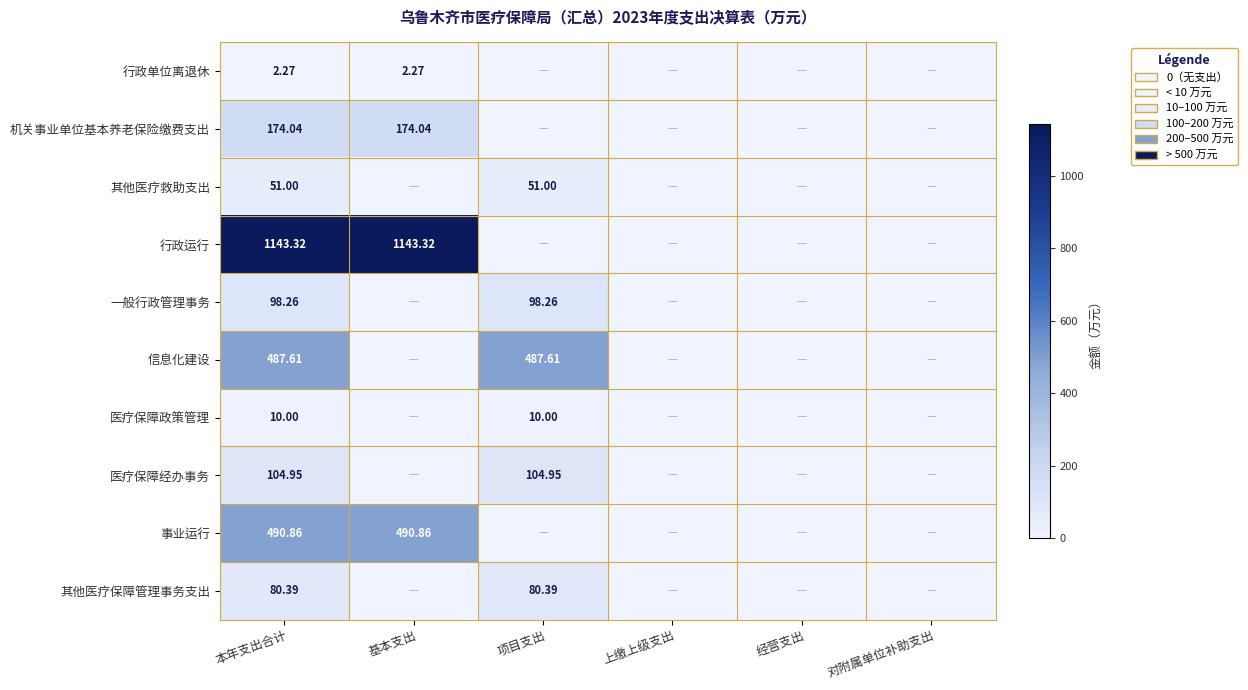

Rank the categories by 医疗保障政策管理 value from lowest to highest.

基本支出, 上缴上级支出, 经营支出, 对附属单位补助支出, 本年支出合计, 项目支出